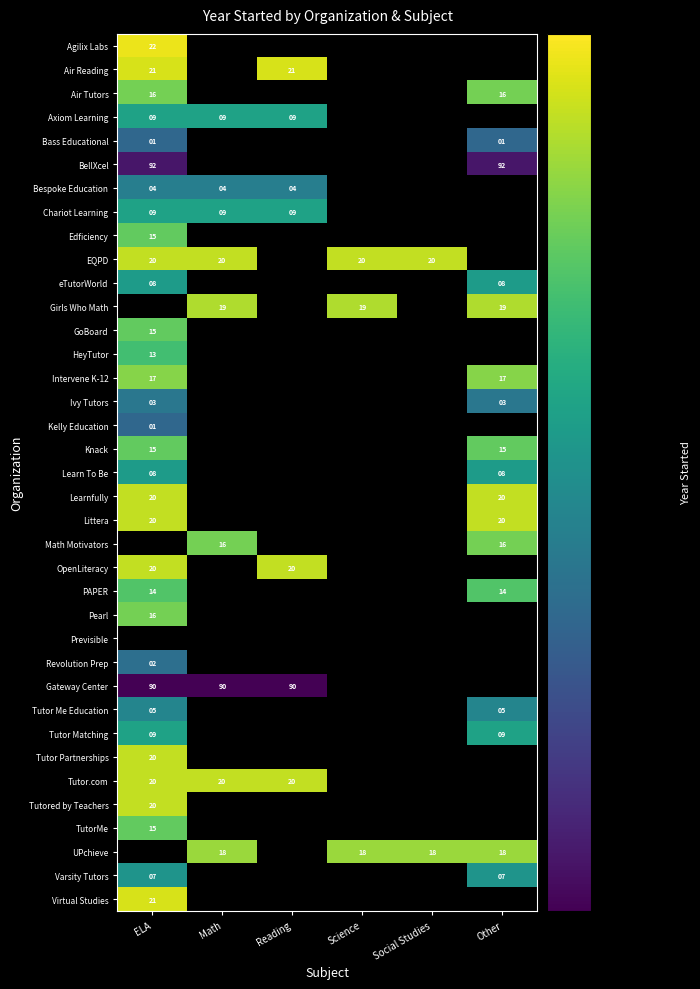

Count the number of categories in the chart.

6